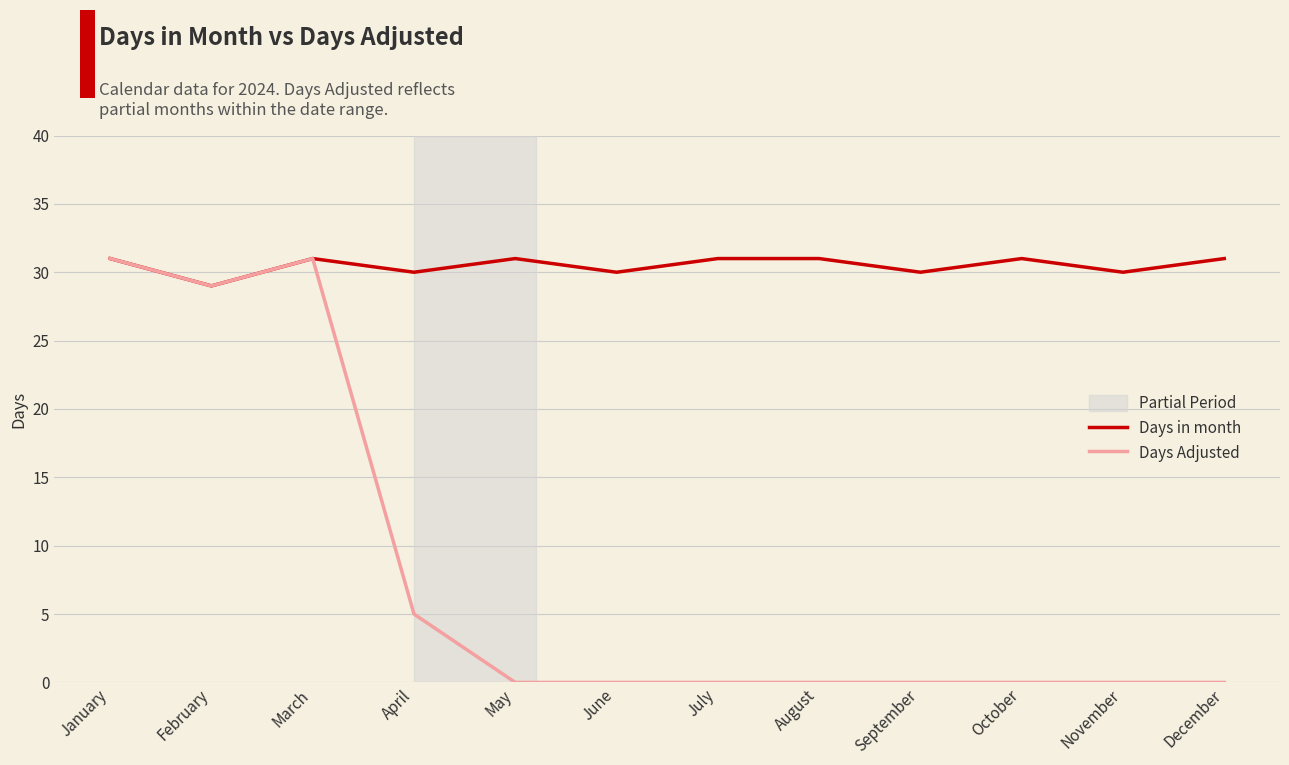

How many lines are shown in the chart?

2